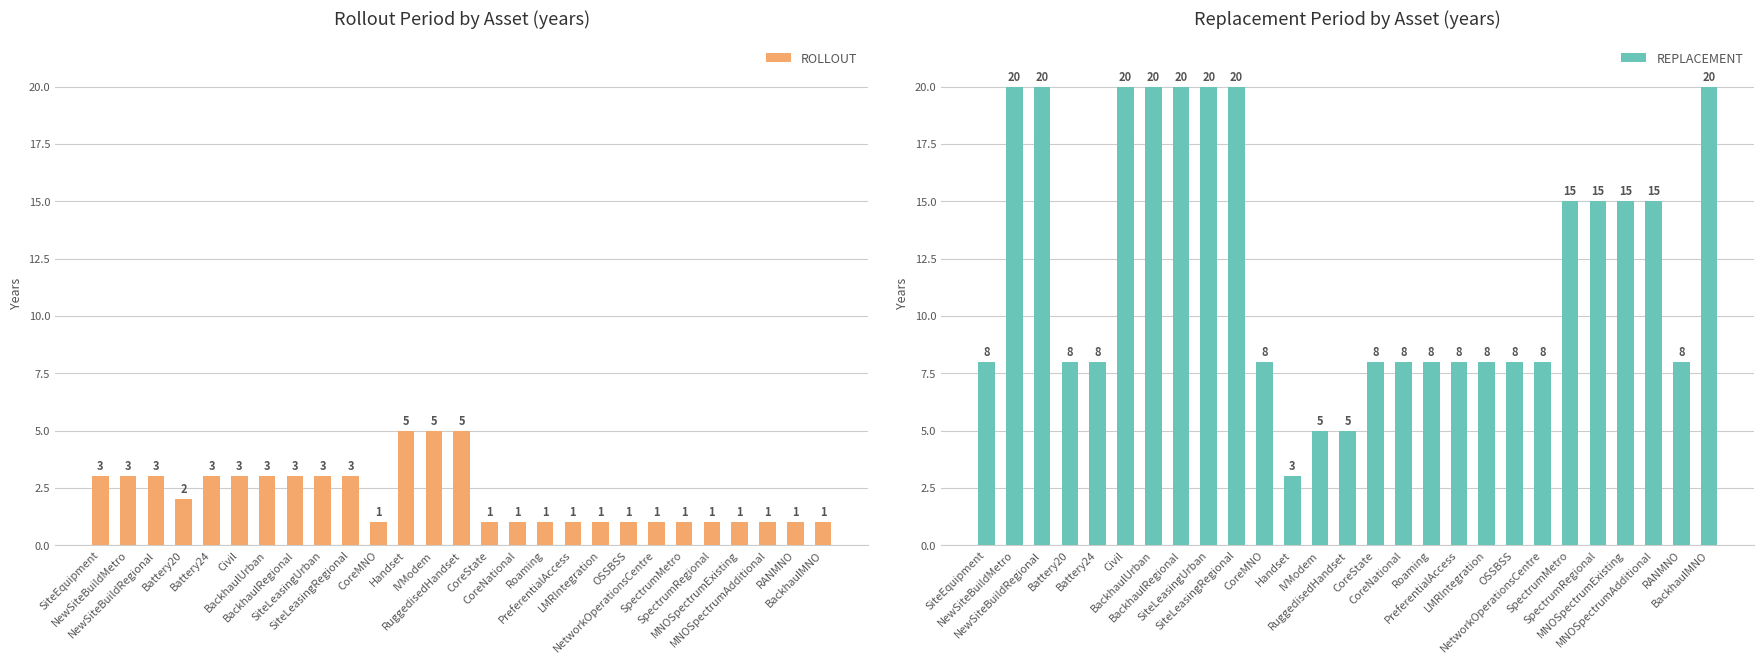

Read the REPLACEMENT value at NewSiteBuildMetro.

20